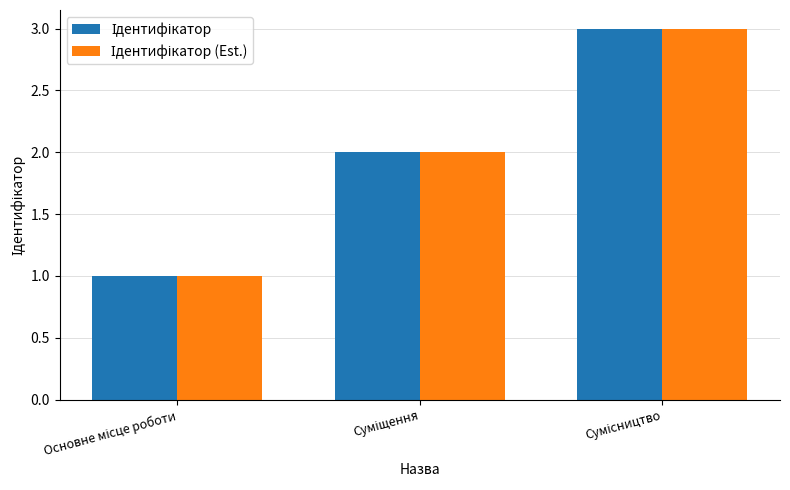

What is the greatest value displayed?

3